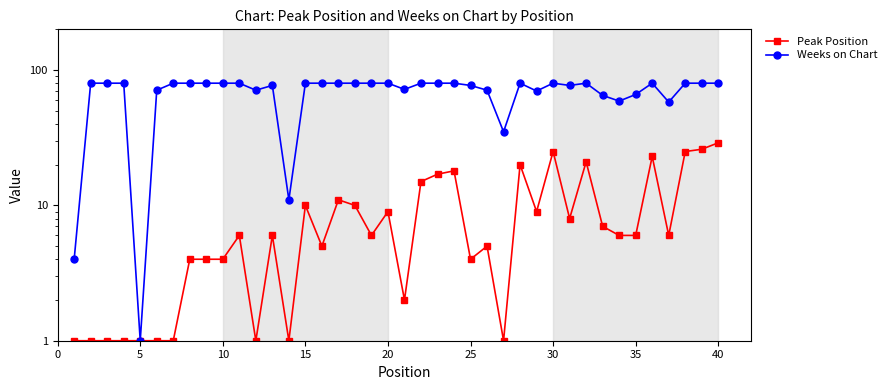

What is the sum of all Weeks on Chart values?

2805